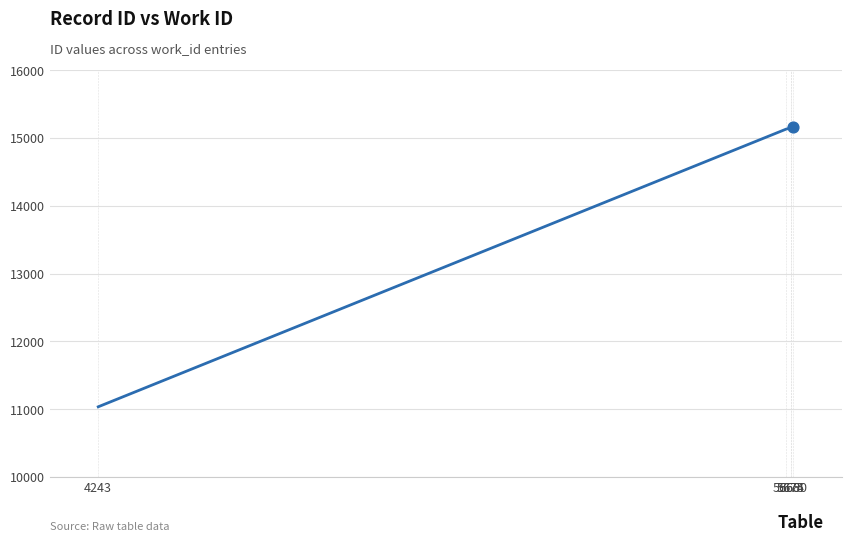

What is the change in value from 5665 to 5674?

+15